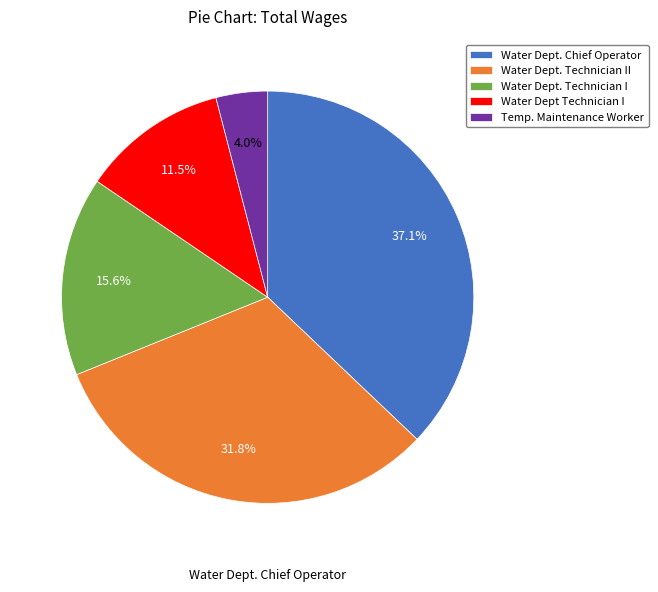

To the nearest percent, what is the combined percentage of Temp. Maintenance Worker and Water Dept. Technician II?

36%